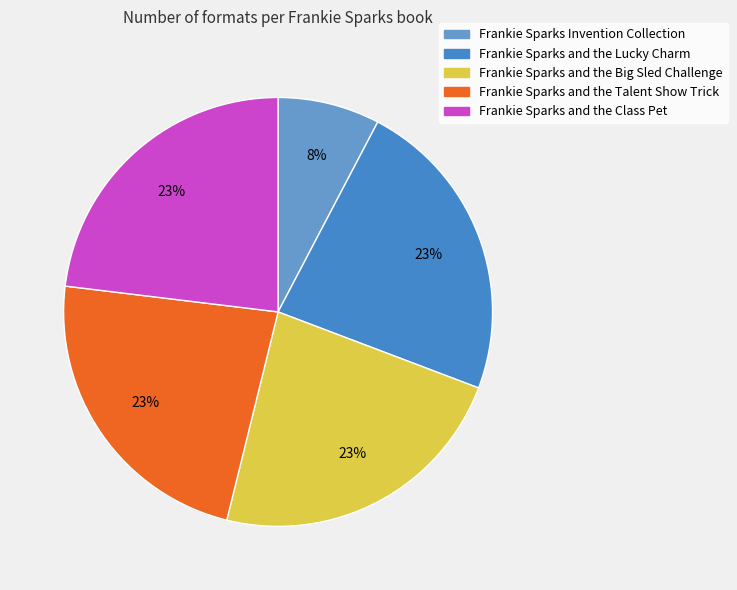

To the nearest percent, what percentage of the pie is Frankie Sparks and the Big Sled Challenge?

23%